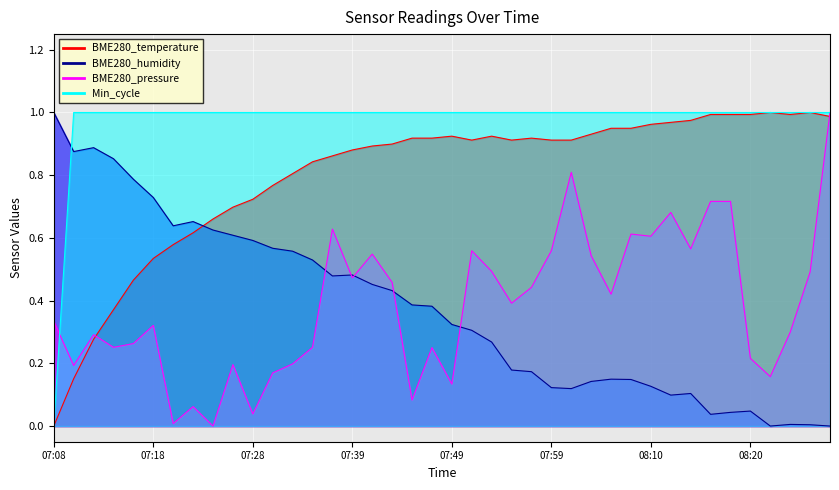

What is the sum of the Min_cycle_norm values at 08:22 and 07:10?

2.0